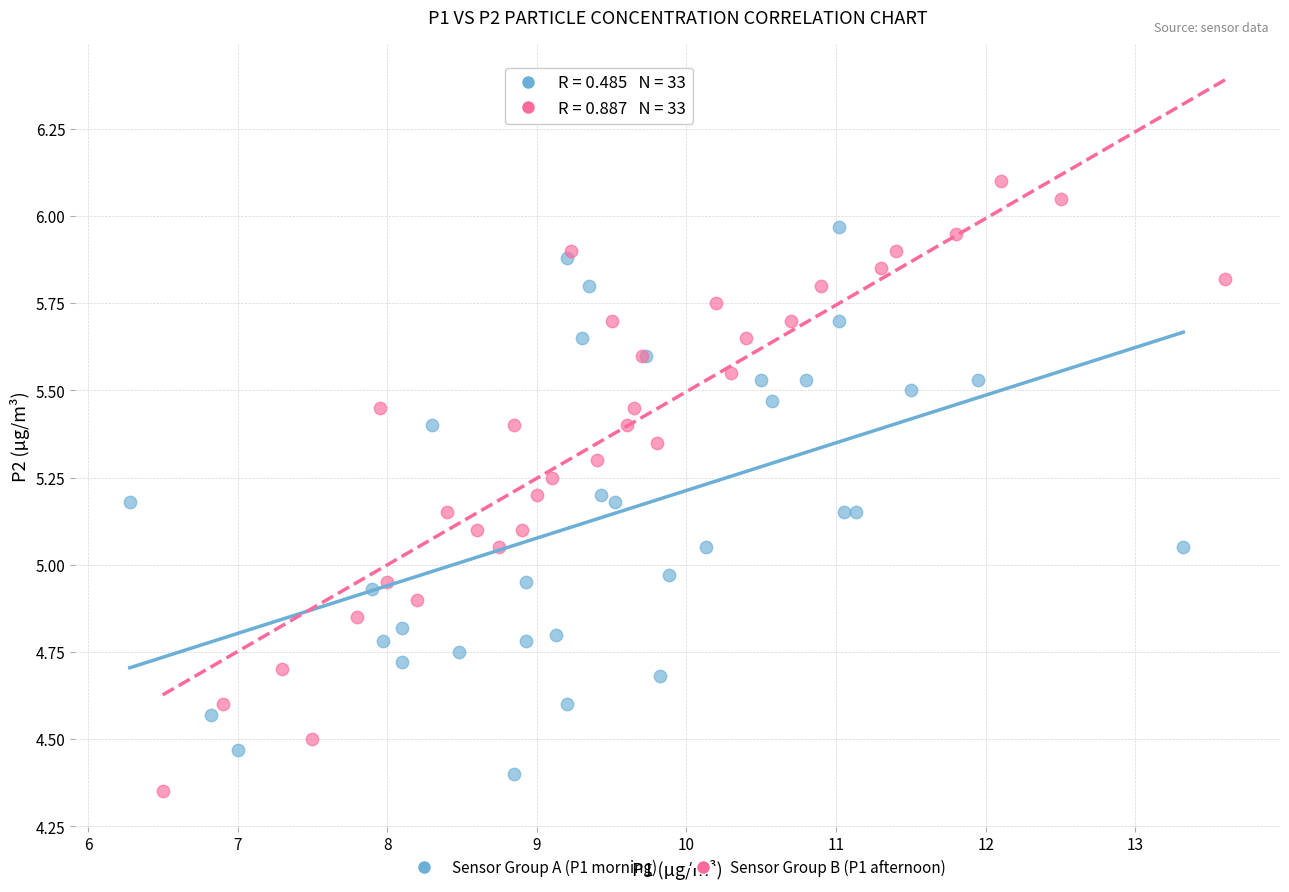

Which series contains the highest Y value?

Sensor Group B (P1 afternoon)